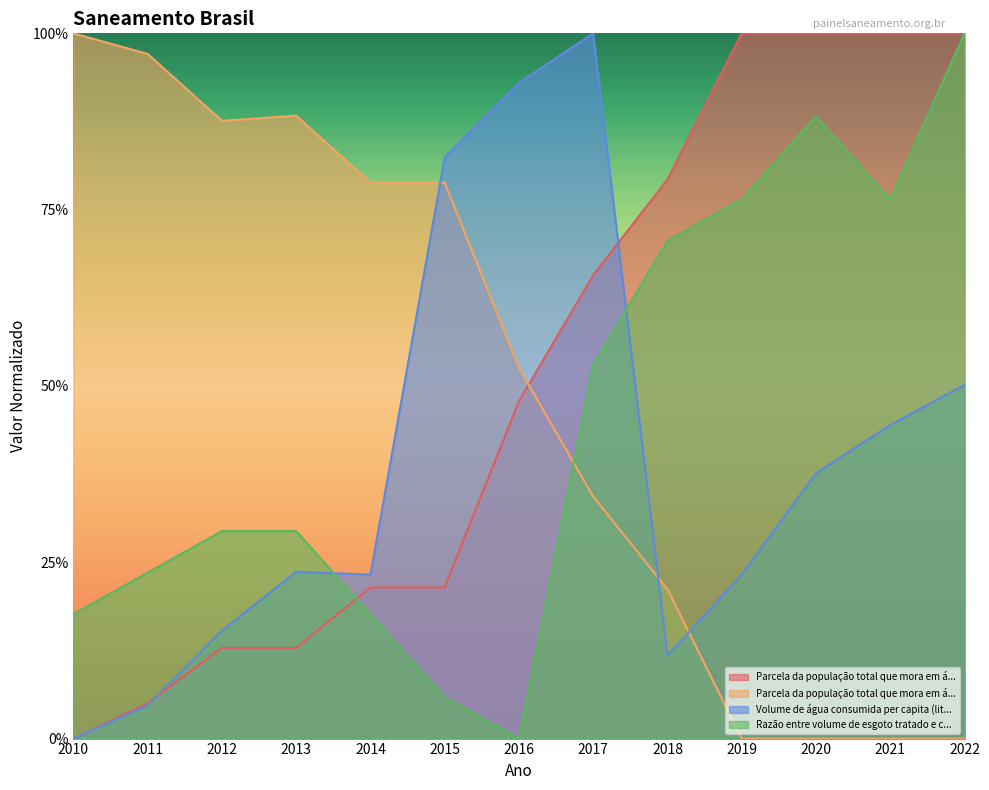

The Volume de água consumida per capita (litros/dia) series shows 0.2 at 2013. True or false?

True